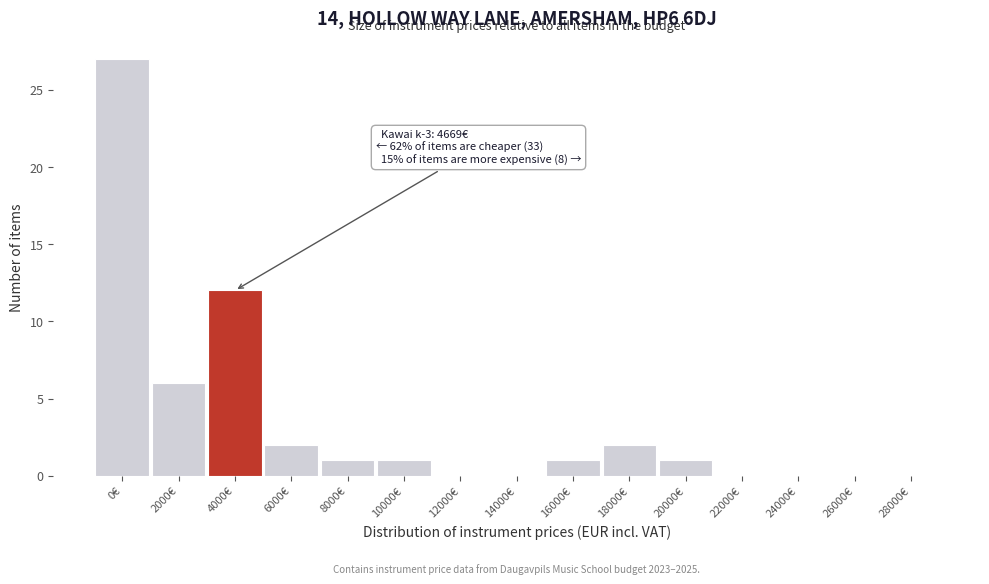

Where is the data nearest to the value 13?

4000€